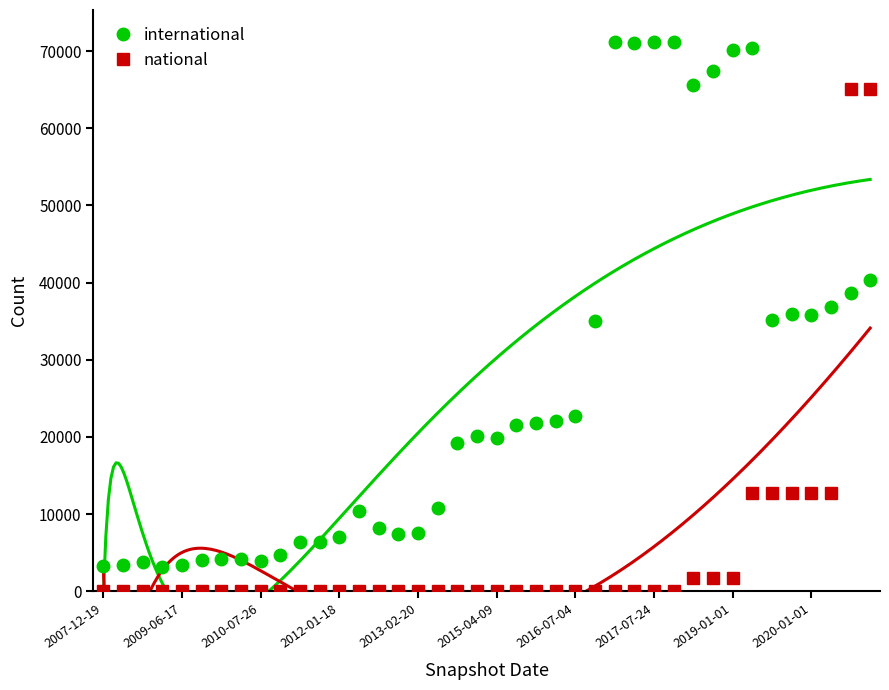

Which series ends up on top after the final intersection of national and international?

national